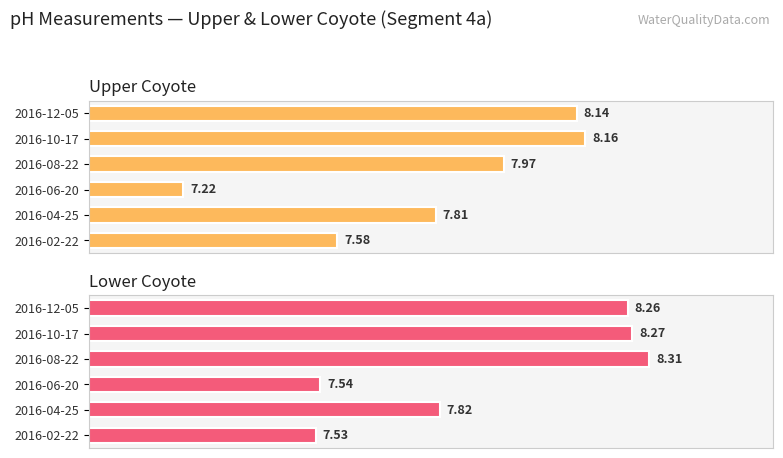

What is the difference between the highest and lowest values at 2016-12-05?

0.1